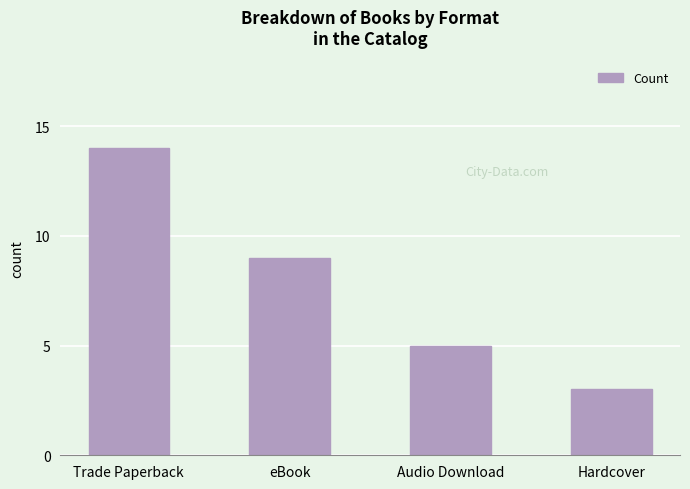

Are the bars grouped side by side (vs. stacked)?

No